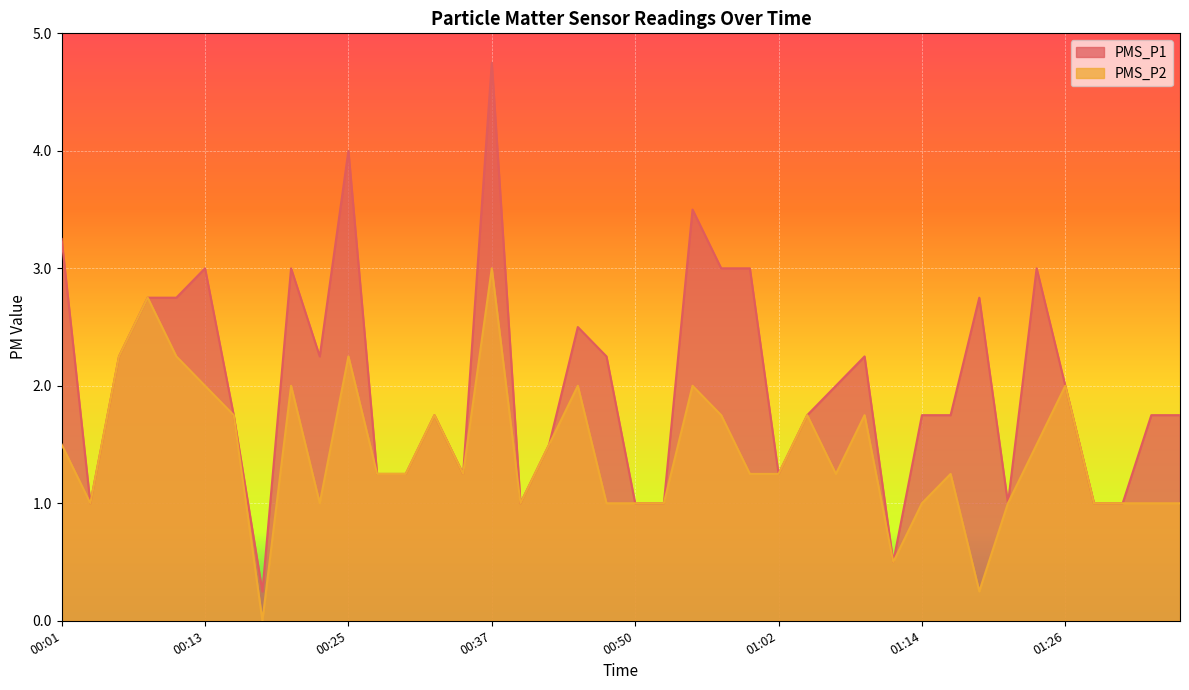

What is the difference between the maximum and second lowest values in the PMS_P2 series?

2.8